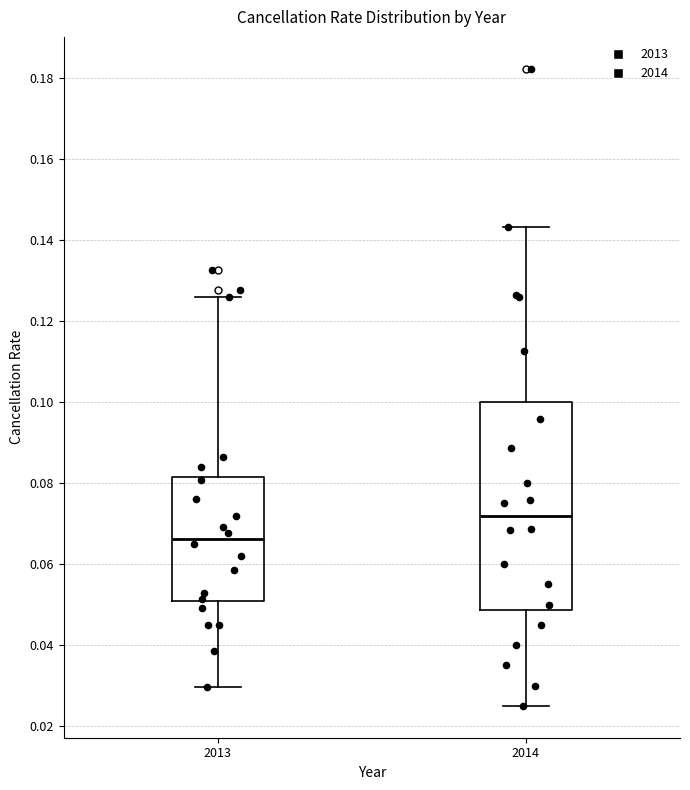

Reading left to right, read every box against the y-axis: the position of its median line, the range the box covers, and the ends of its whiskers. The values are not printed on the chart, so give them approximately, as read against the axis.

2013: median 0.066, box 0.050 to 0.082, whiskers 0.030 to 0.126
2014: median 0.072, box 0.048 to 0.100, whiskers 0.026 to 0.144